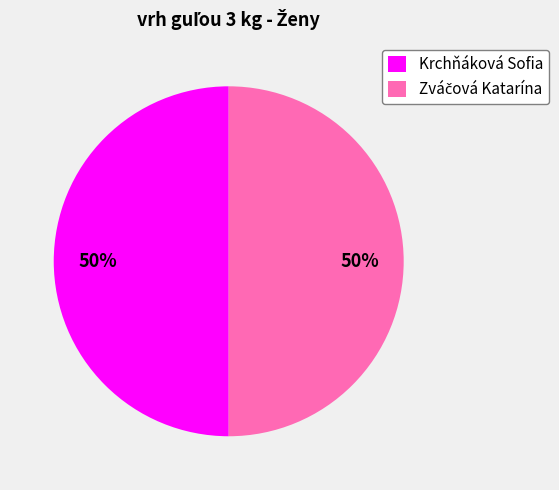

To the nearest percent, what portion does Krchňáková Sofia represent?

50%